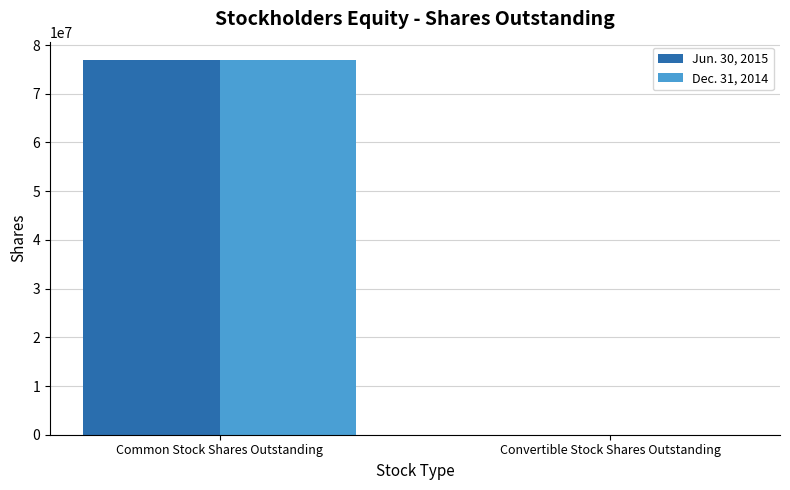

At which label does Jun. 30, 2015 reach its peak?

Common Stock Shares Outstanding